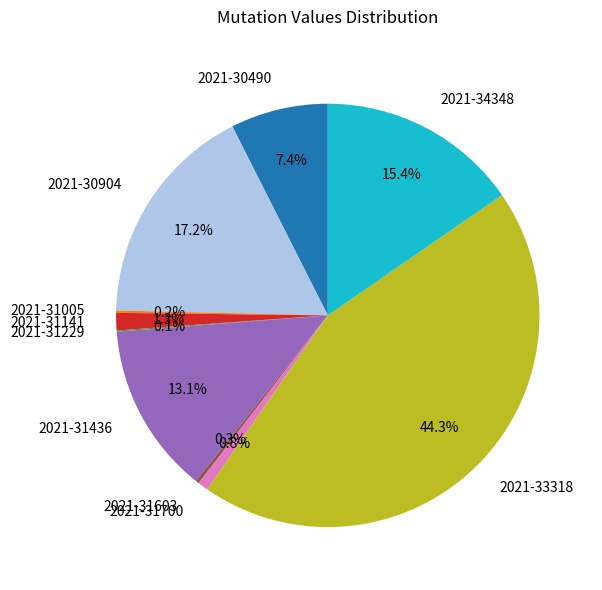

What is the largest slice in the pie chart?

2021-33318